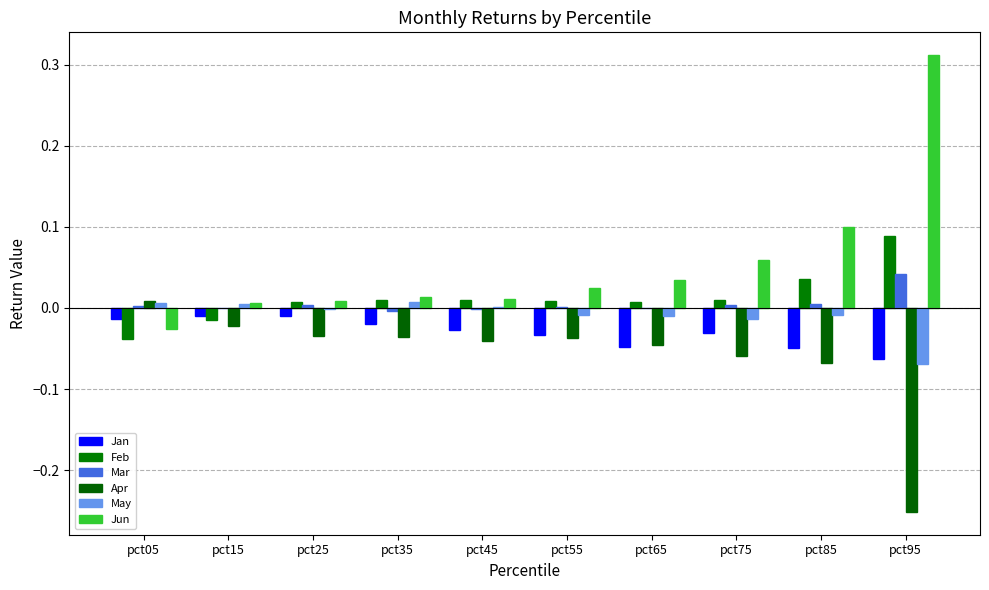

Reading right to left, list all the values displayed in this chart.

Jan: -0.1	-0.0	-0.0	-0.0	-0.0	-0.0	-0.0	-0.0	-0.0	-0.0
Feb: 0.1	0.0	0.0	0.0	0.0	0.0	0.0	0.0	-0.0	-0.0
Mar: 0.0	0.0	0.0	0.0	0.0	-0.0	-0.0	0.0	-0.0	0.0
Apr: -0.3	-0.1	-0.1	-0.0	-0.0	-0.0	-0.0	-0.0	-0.0	0.0
May: -0.1	-0.0	-0.0	-0.0	-0.0	0.0	0.0	-0.0	0.0	0.0
Jun: 0.3	0.1	0.1	0.0	0.0	0.0	0.0	0.0	0.0	-0.0